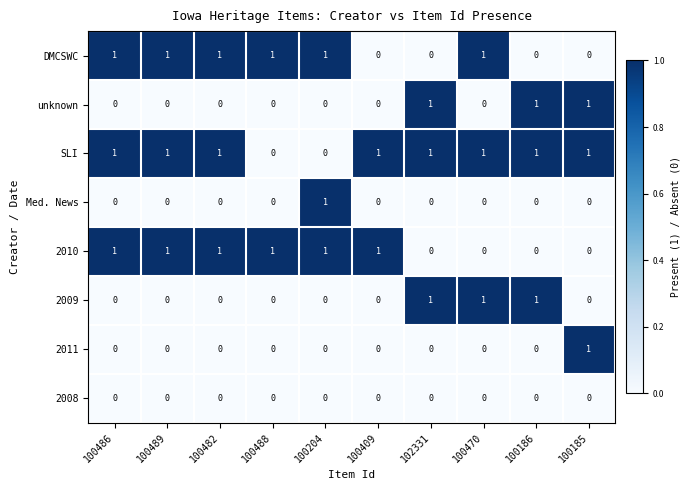

What is the total value across all series at 100482?

3